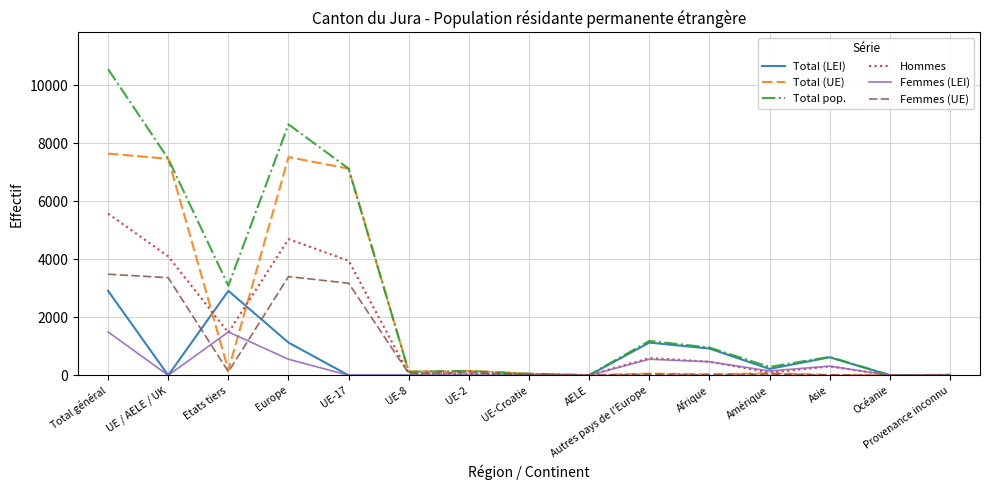

The Total pop. series shows 7120 at UE-17. True or false?

True